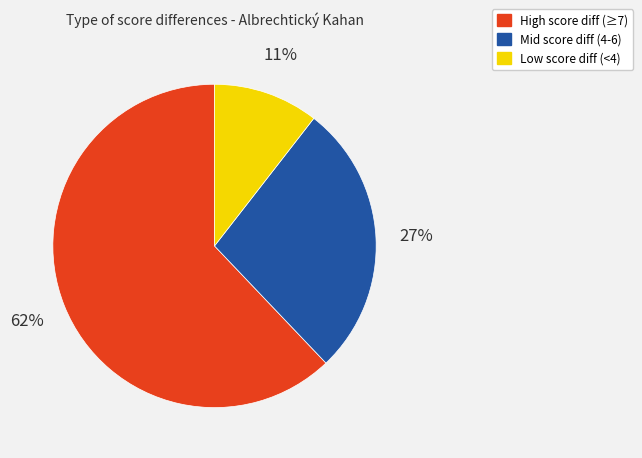

Which category accounts for the majority?

High score diff (≥7)